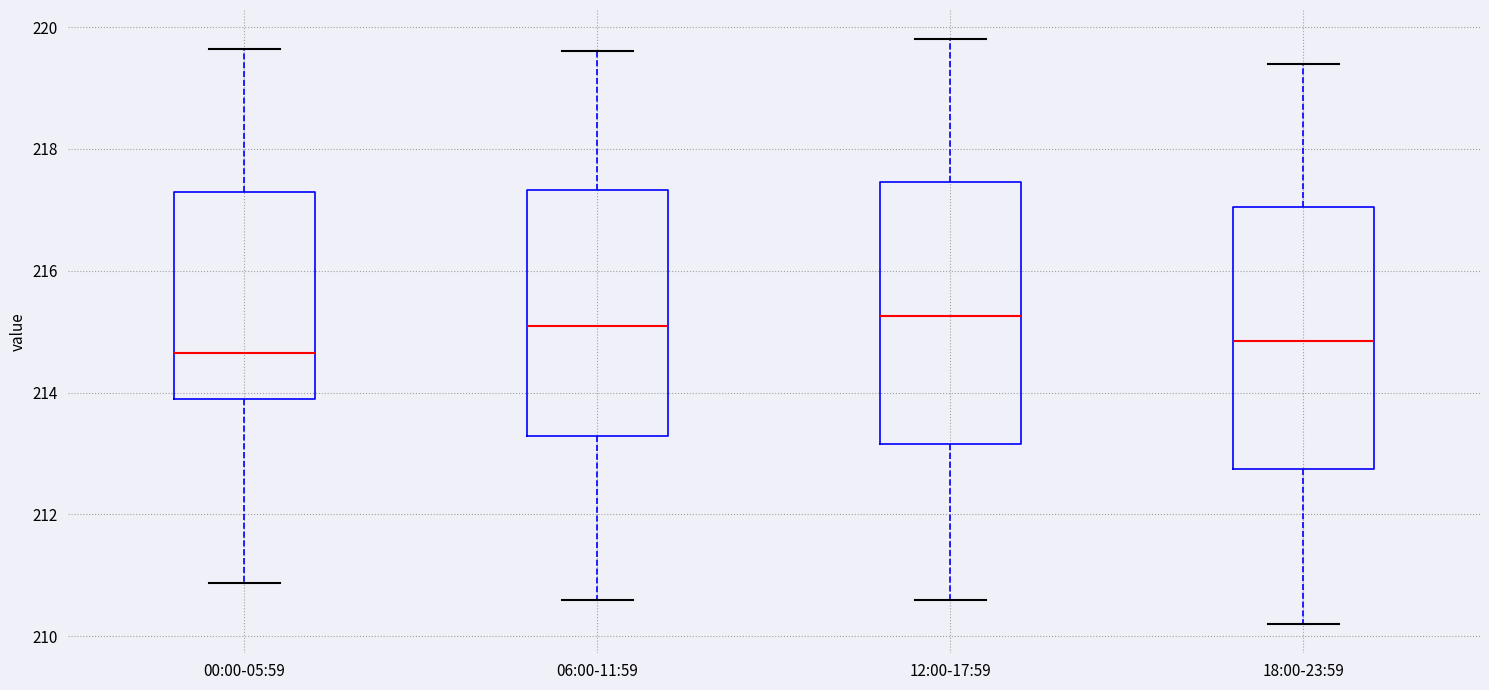

Reading left to right, read every box against the y-axis: the position of its median line, the range the box covers, and the ends of its whiskers. The values are not printed on the chart, so give them approximately, as read against the axis.

00:00-05:59: median 214.6, box 213.8 to 217.2, whiskers 210.8 to 219.6
06:00-11:59: median 215.2, box 213.2 to 217.4, whiskers 210.6 to 219.6
12:00-17:59: median 215.2, box 213.2 to 217.4, whiskers 210.6 to 219.8
18:00-23:59: median 214.8, box 212.8 to 217.0, whiskers 210.2 to 219.4